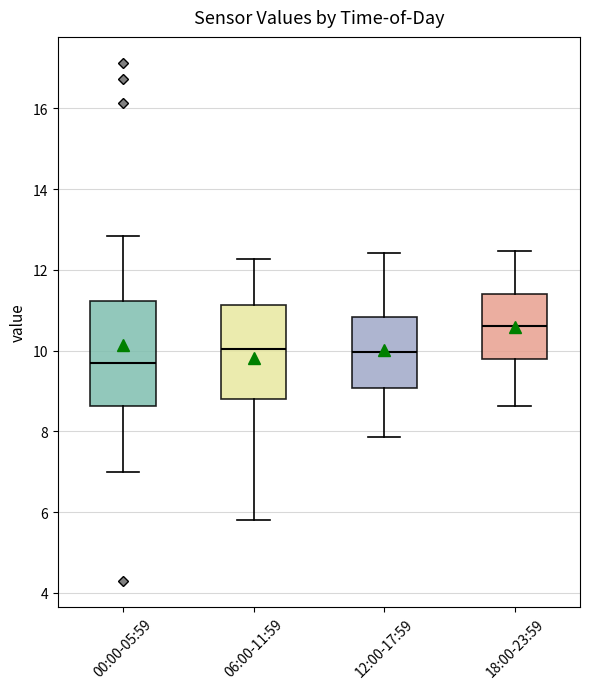

Where is the lower edge of the box for 12:00-17:59 on the y-axis? The values are not printed on the chart, so give them approximately, as read against the axis.

9.0